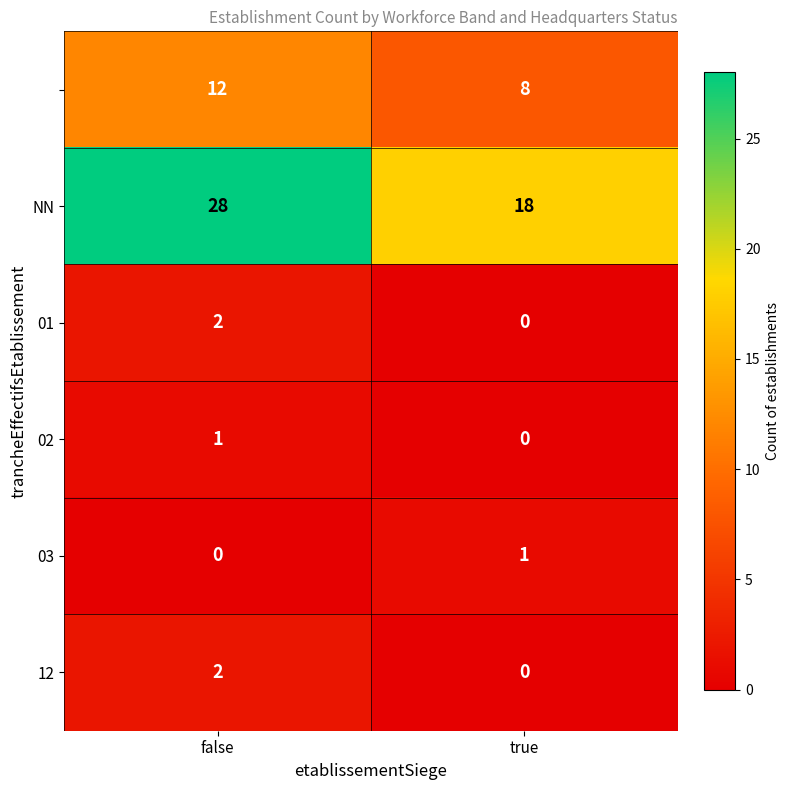

What is the greatest value displayed?

28